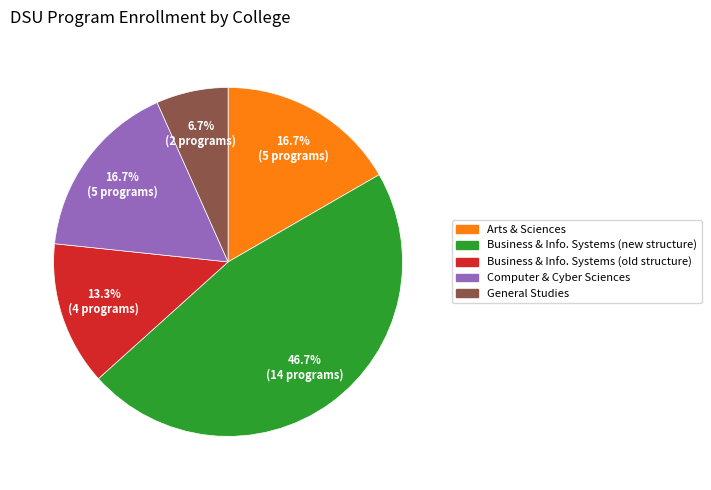

To the nearest percent, what is the combined percentage of Business & Info. Systems (old structure) and Arts & Sciences?

30%